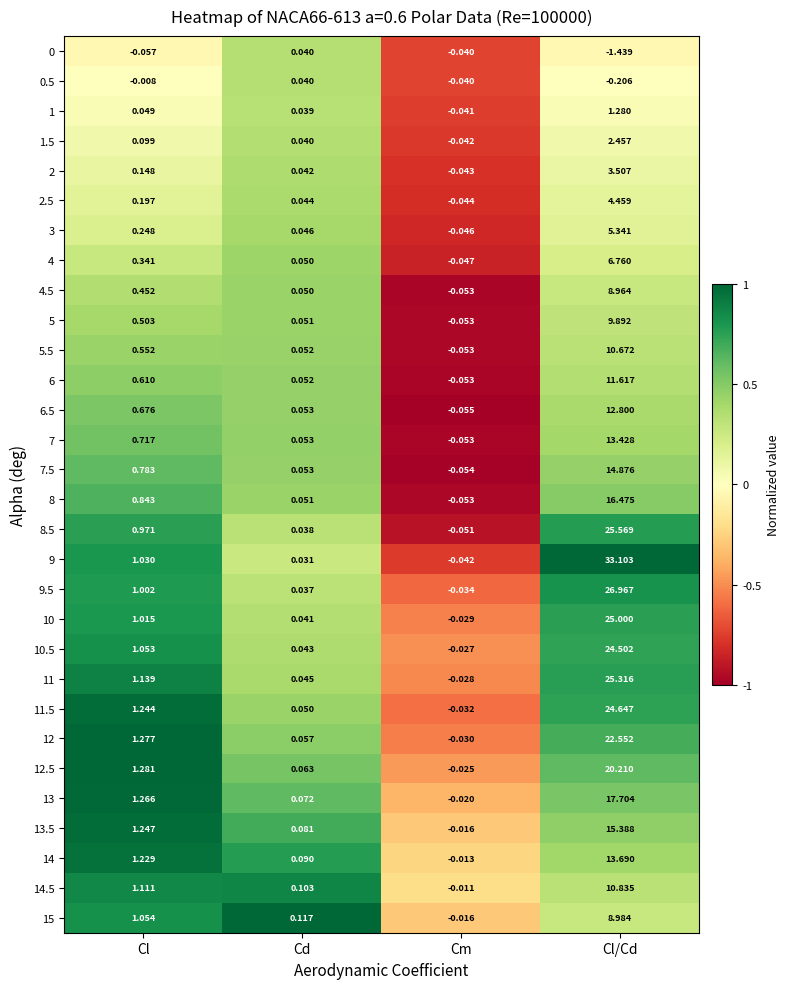

At which label does 12.5 first exceed 1?

Cl